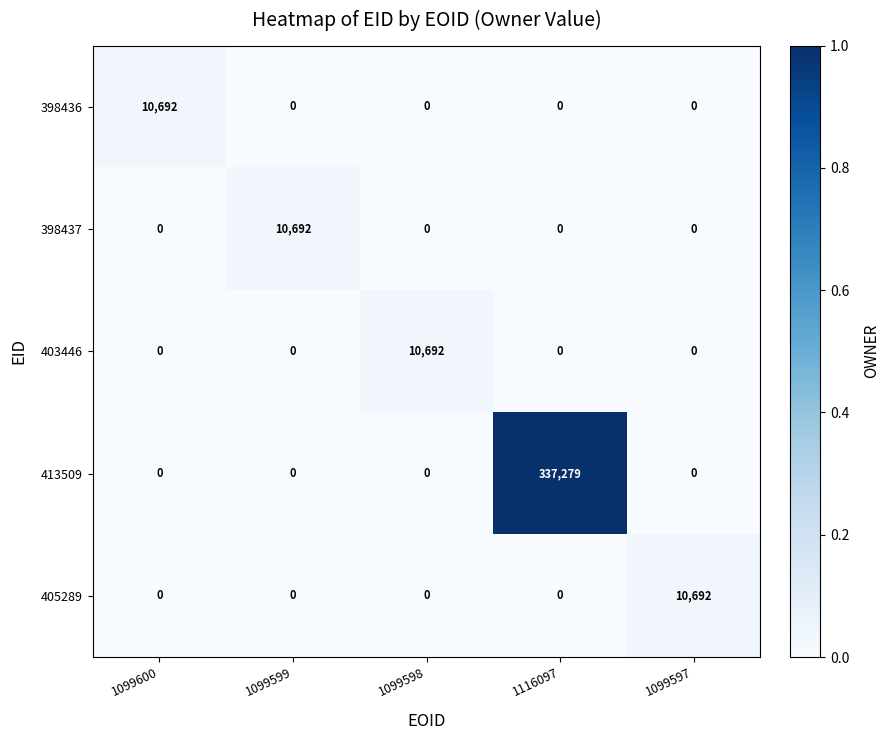

Which series changed the most between 1099599 and 1116097?

413509